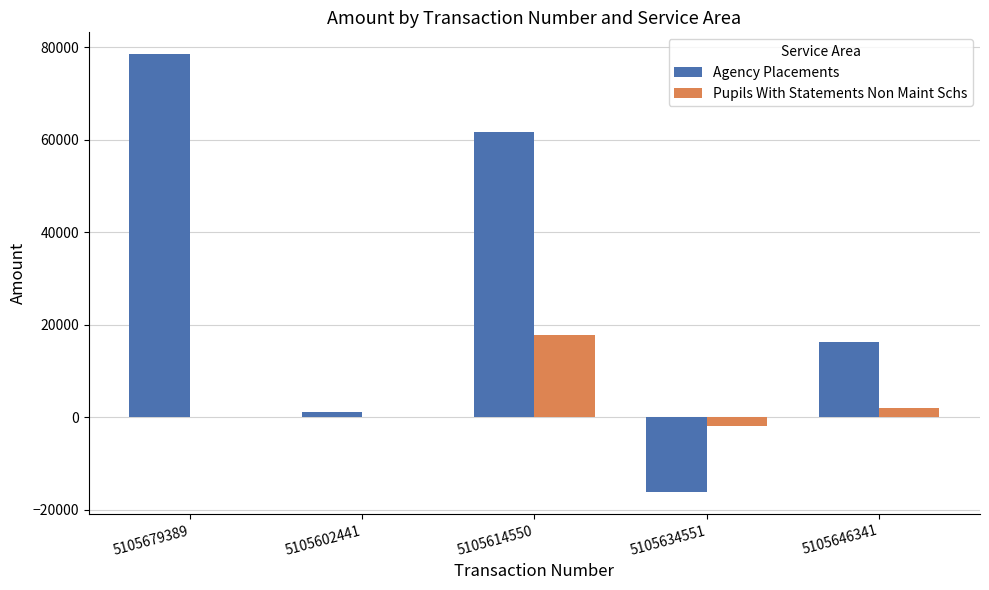

Reading left to right, transcribe all the data shown in this chart.

Agency Placements: 78467.0	1137.8	61635.8	-16273.7	16273.7
Pupils With Statements Non Maint Schs: 0.0	0.0	17741.4	-2044.2	2044.2